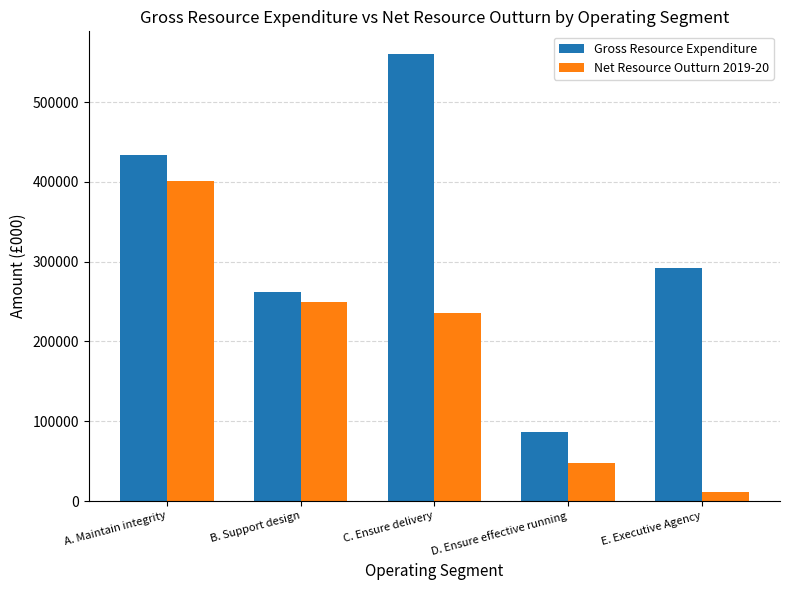

What is the highest value of the Gross Resource Expenditure series?

560722